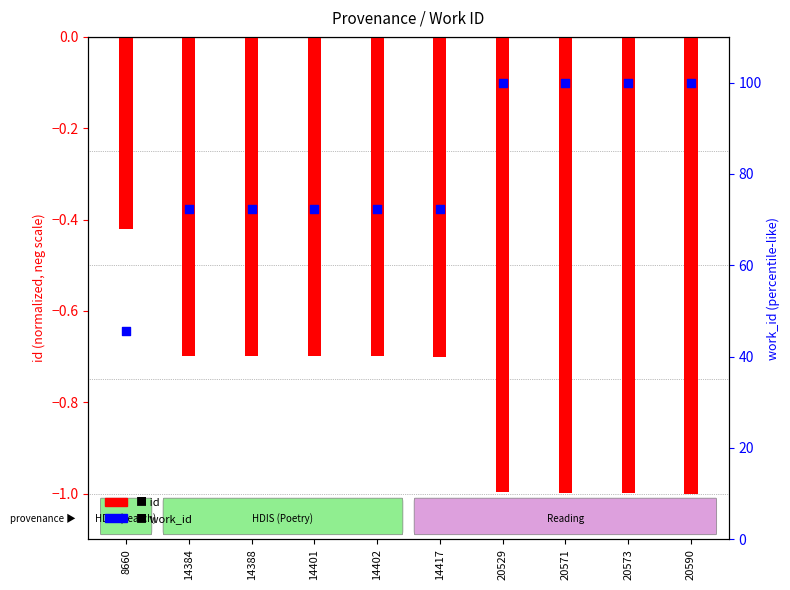

At which category is the sum across all series the highest?

20571